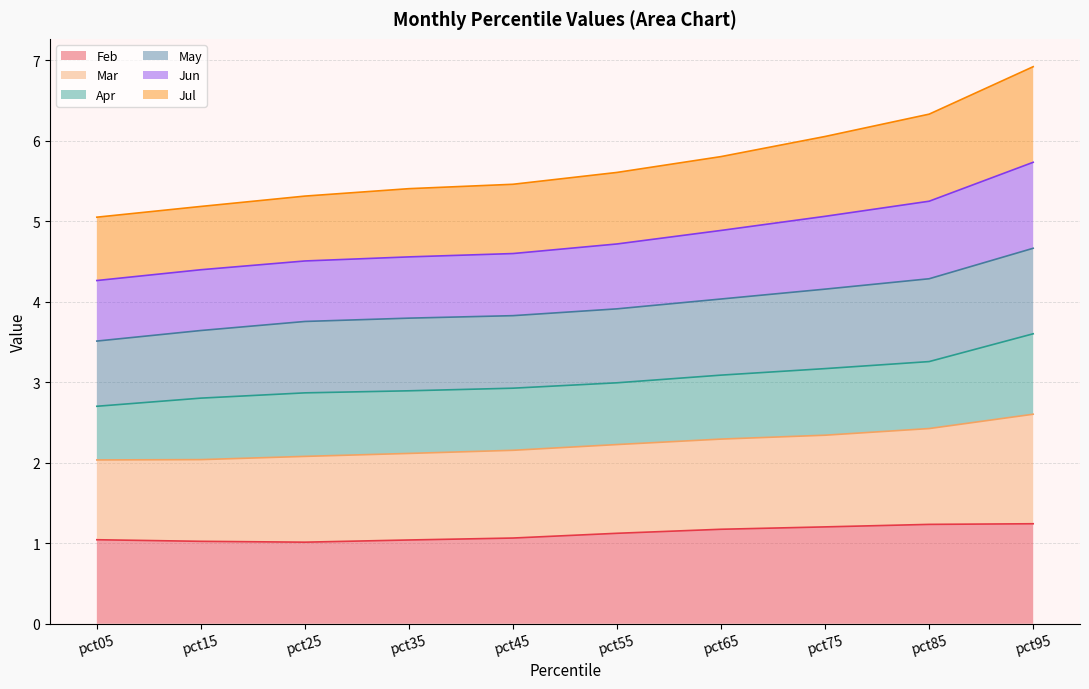

Is the value of Jul at pct05 greater than the value of Feb at pct75?

Yes